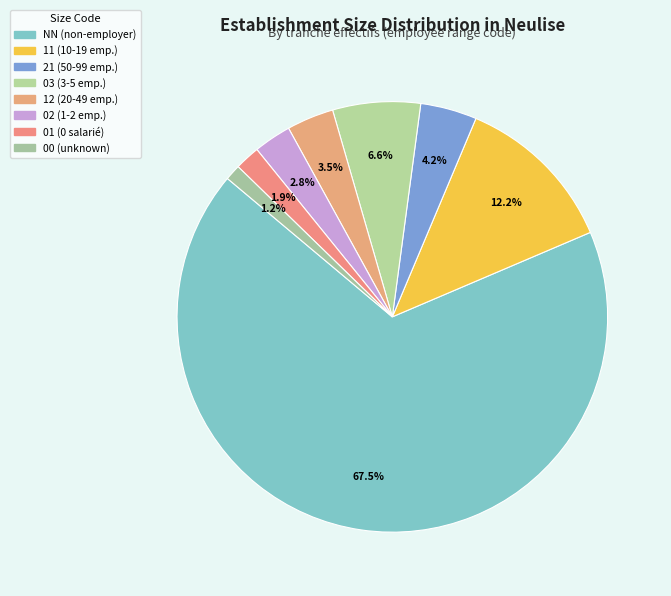

To the nearest percent, what percentage of the pie is 00?

1%